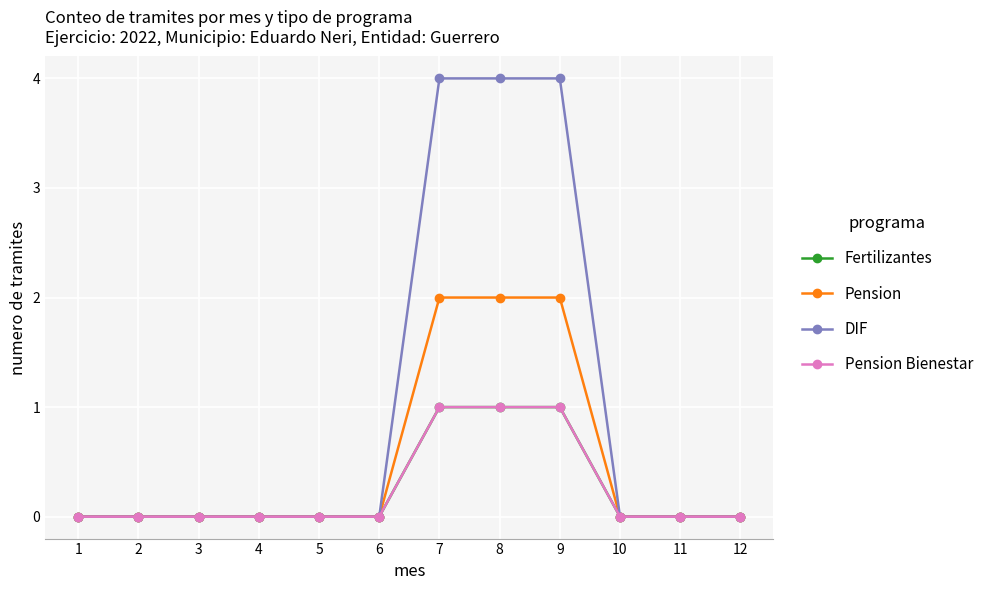

Is this an area chart (filled region under the line)?

No